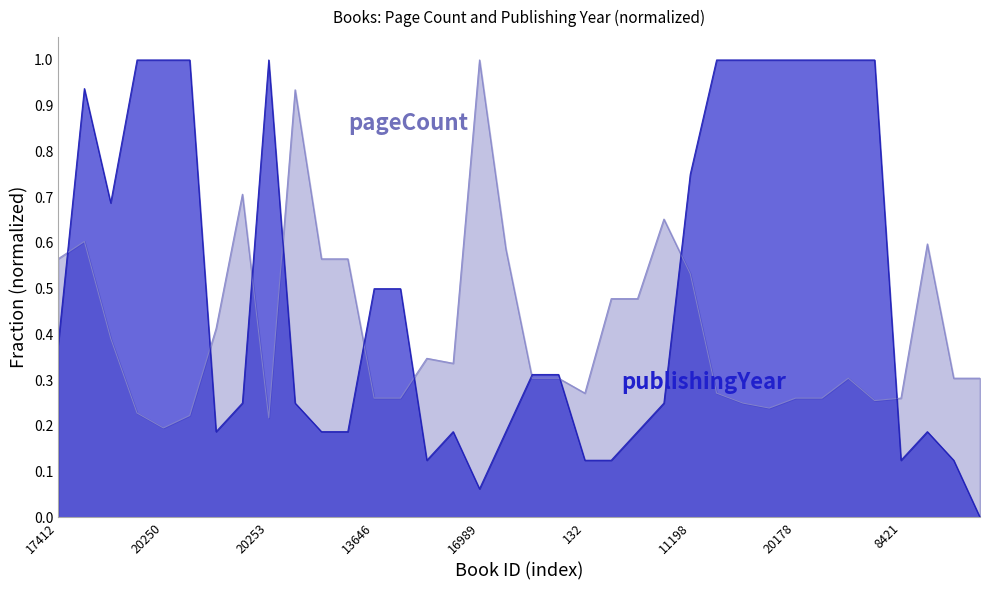

List the series in order of their overall mean, lowest first.

pageCount, publishingYear